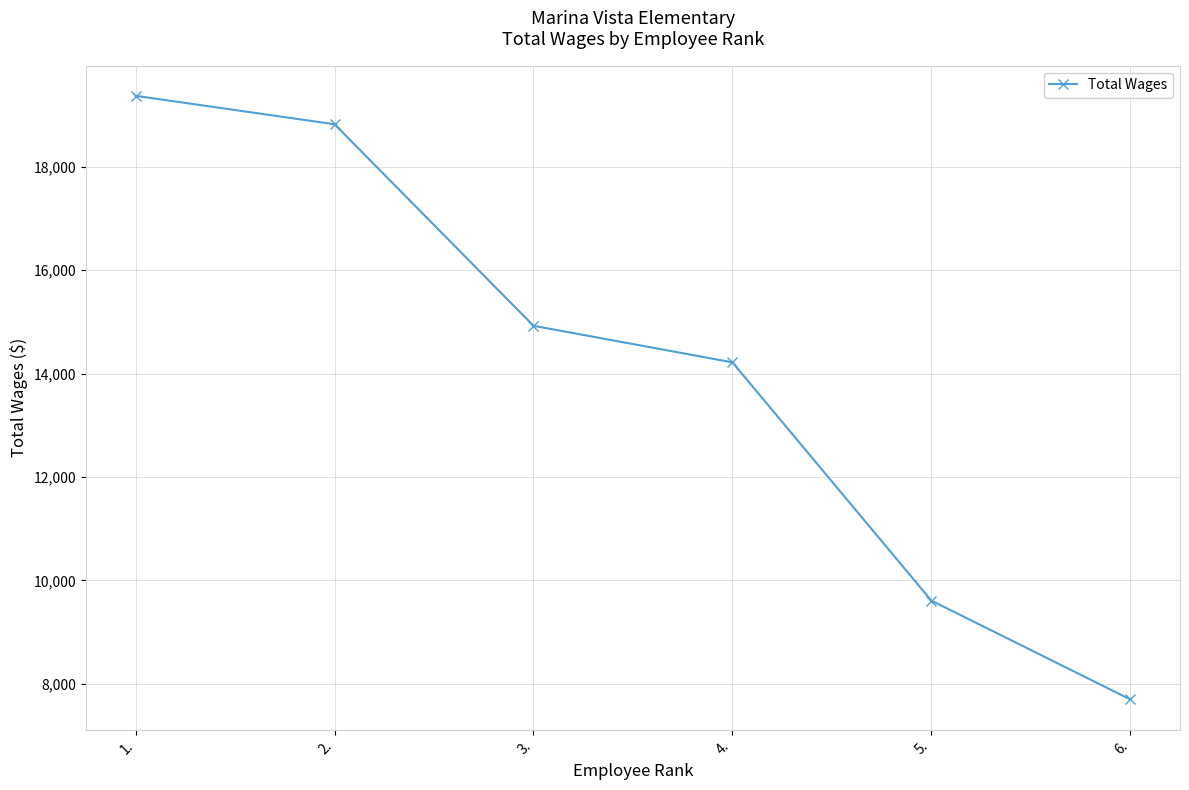

How many series are shown in this chart?

1